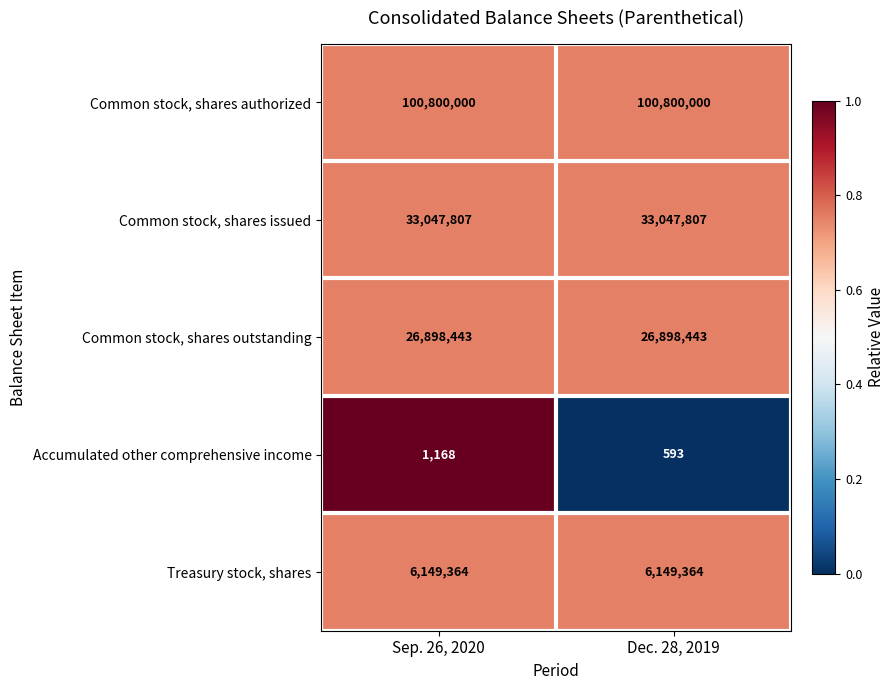

What is the average value of the Treasury stock, shares series?

6149364